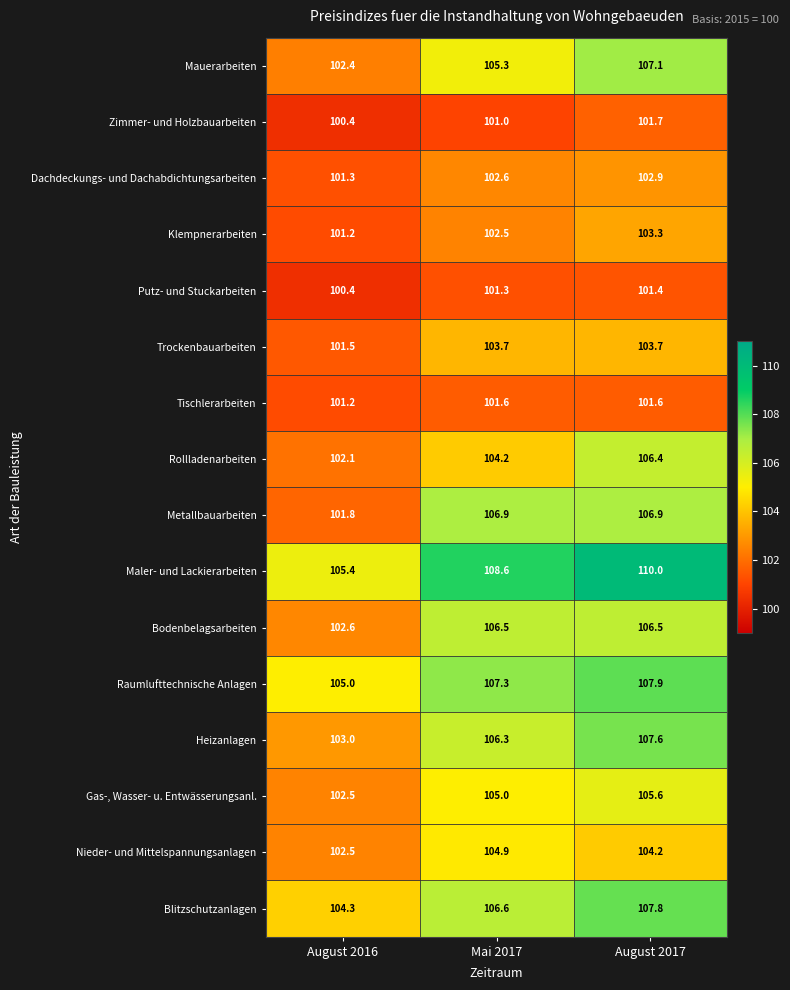

Where is Zimmer- und Holzbauarbeiten nearest to the value 101?

Mai 2017